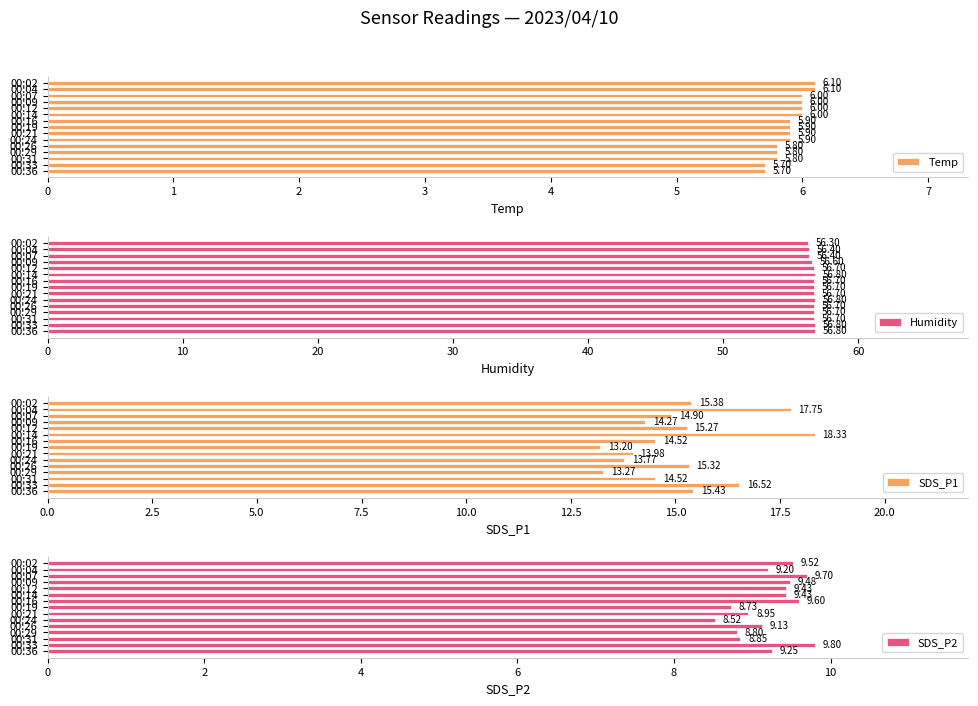

What is the sum of all Temp values?

88.6